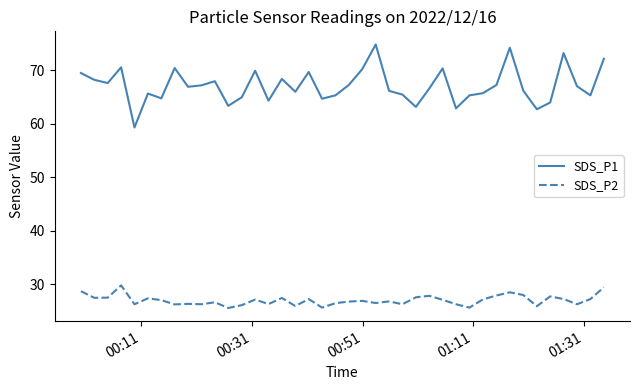

True or false: SDS_P1 and SDS_P2 cross at least once.

False